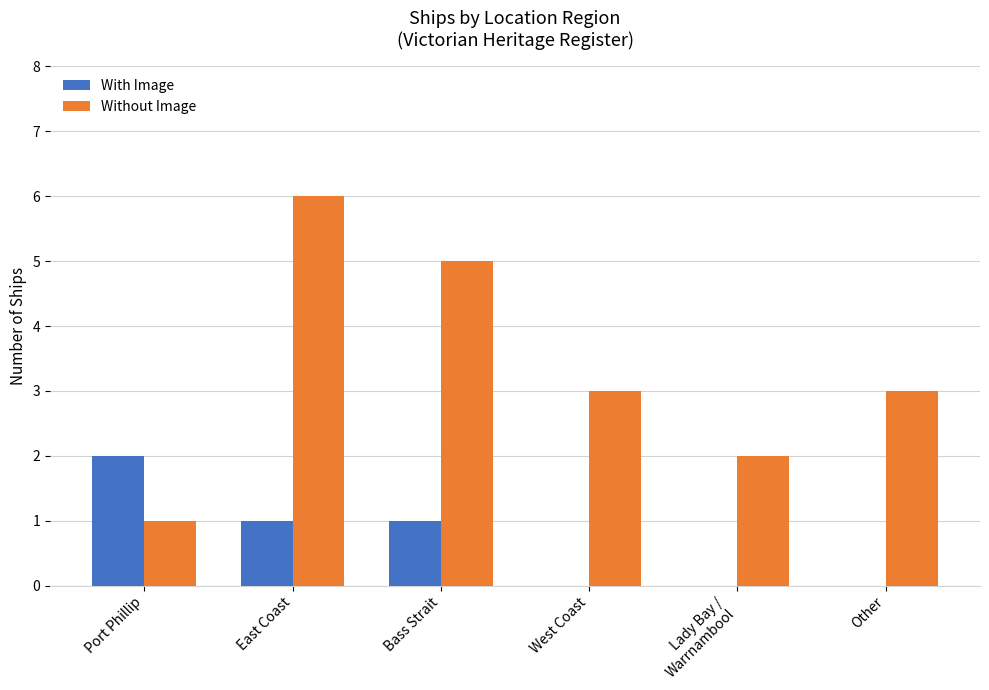

Is it true that Without Image equals 1 at West Coast?

False